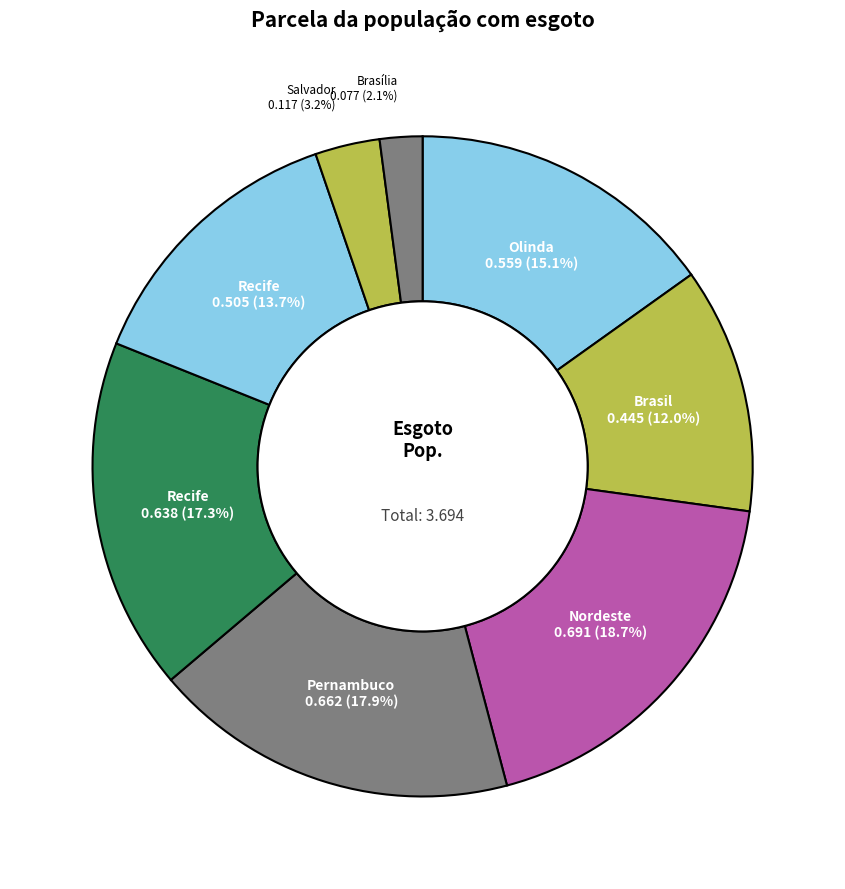

How many slices are in this pie chart?

8